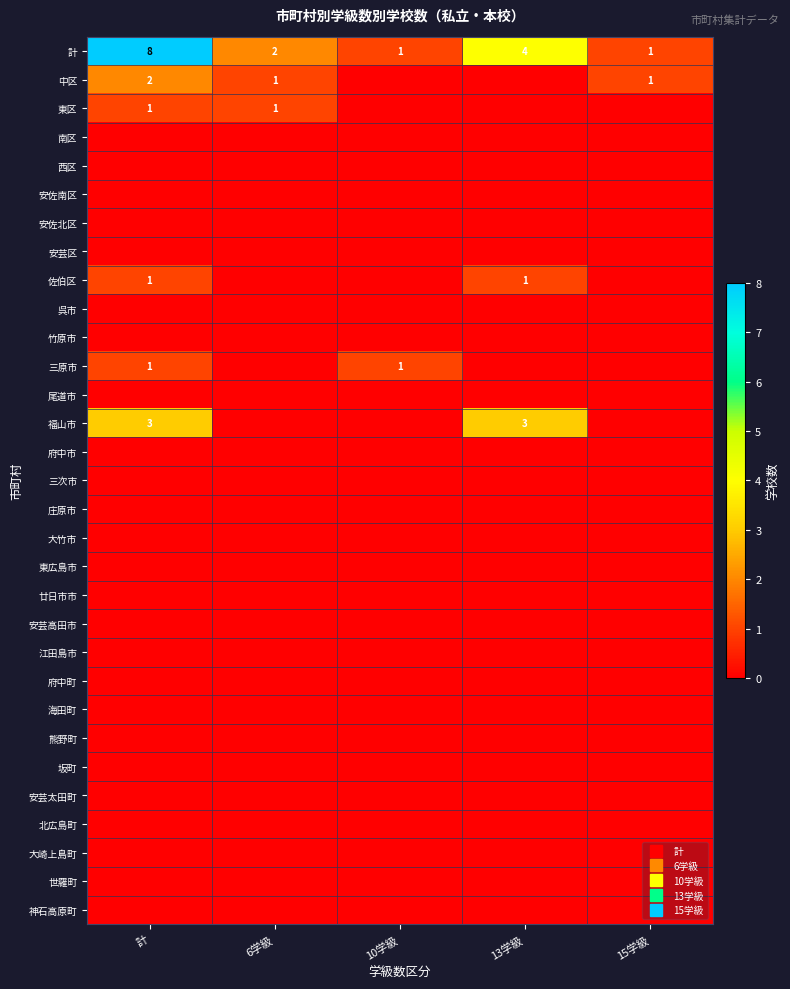

What is the spread (max minus min) of values at 計?

8